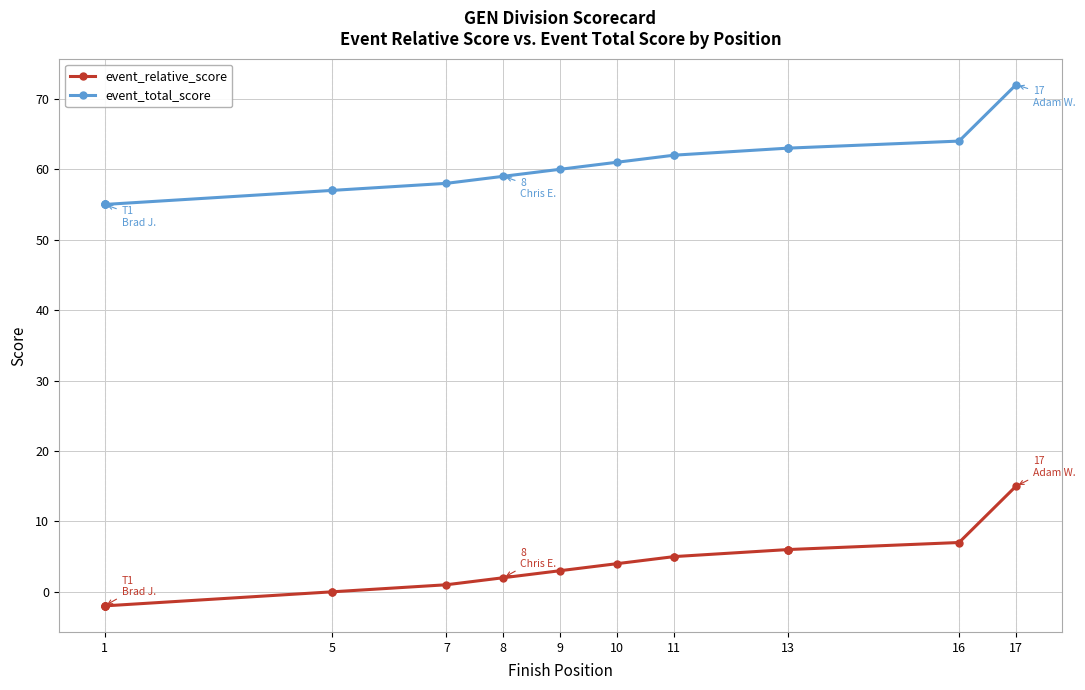

True or false: event_relative_score and event_total_score intersect in this chart.

False